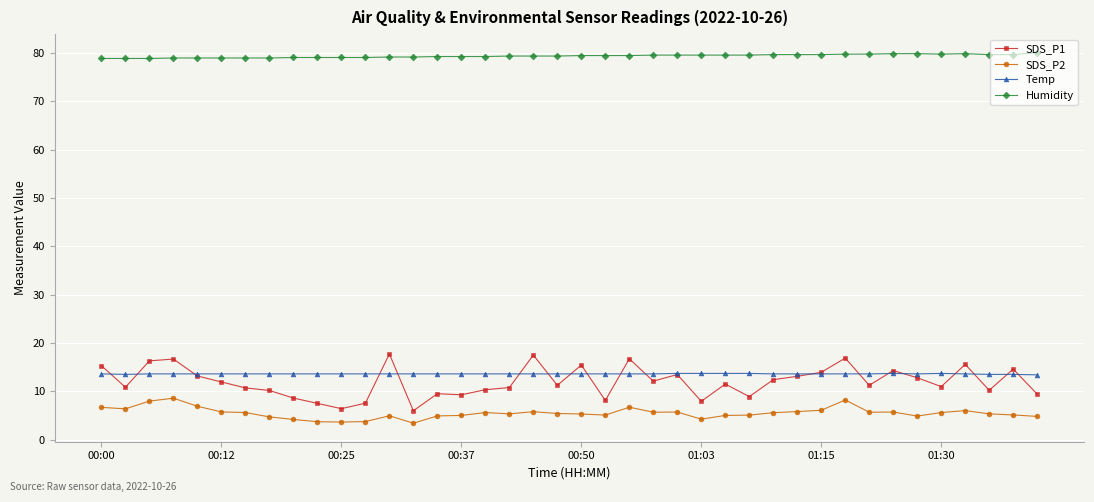

What is the minimum value for Humidity?

78.9